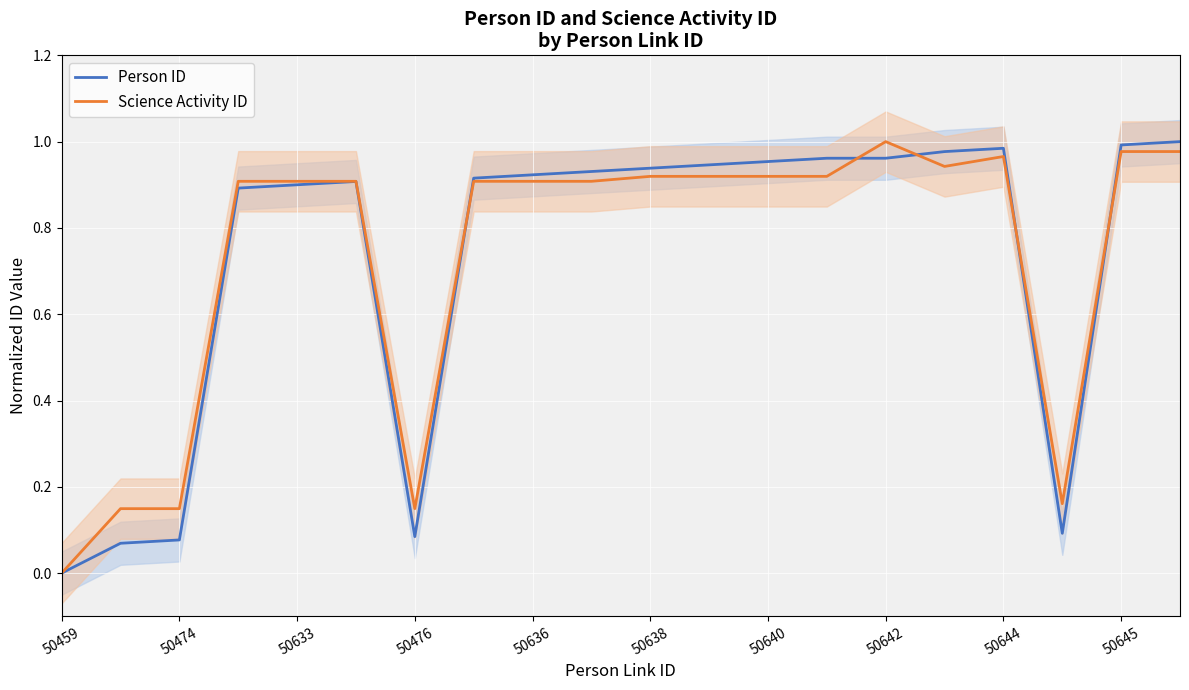

At which category is the sum across all series the highest?

19